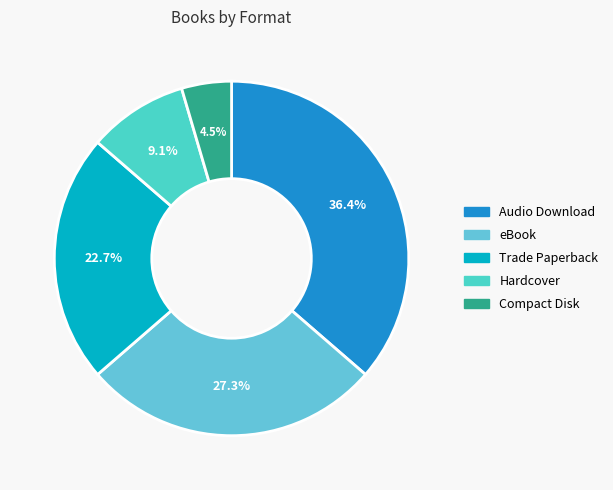

Is there any slice that represents more than half of the pie?

No